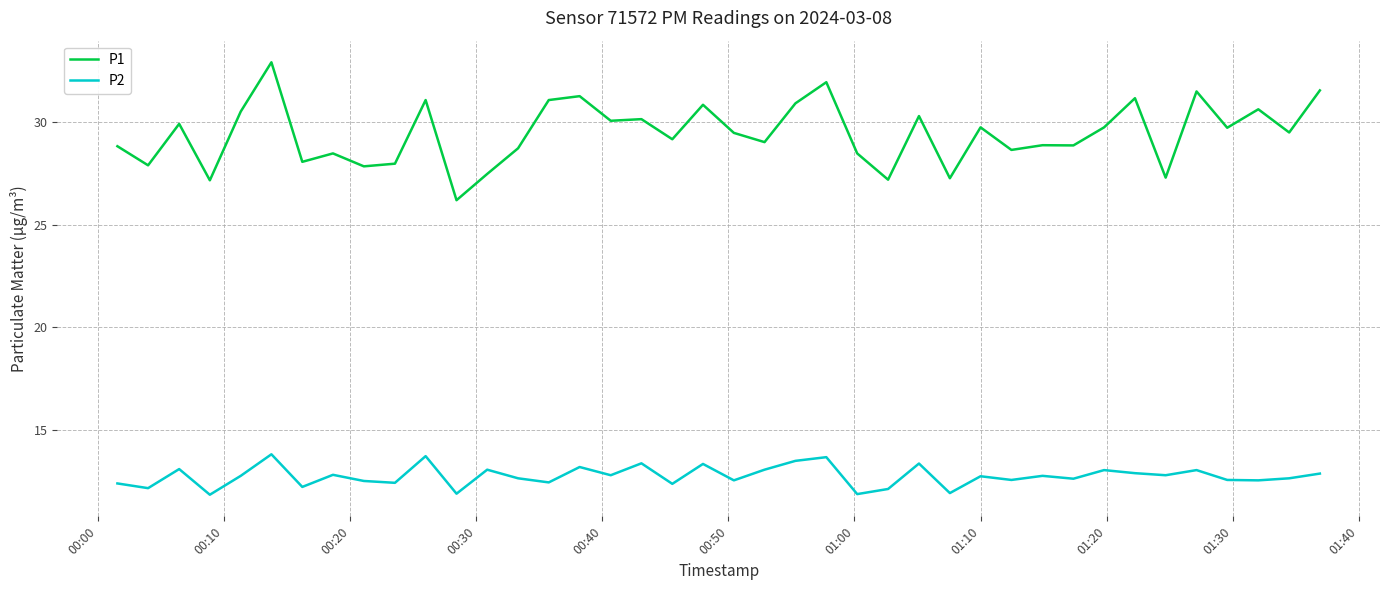

What are all the series names shown in the legend?

P1, P2